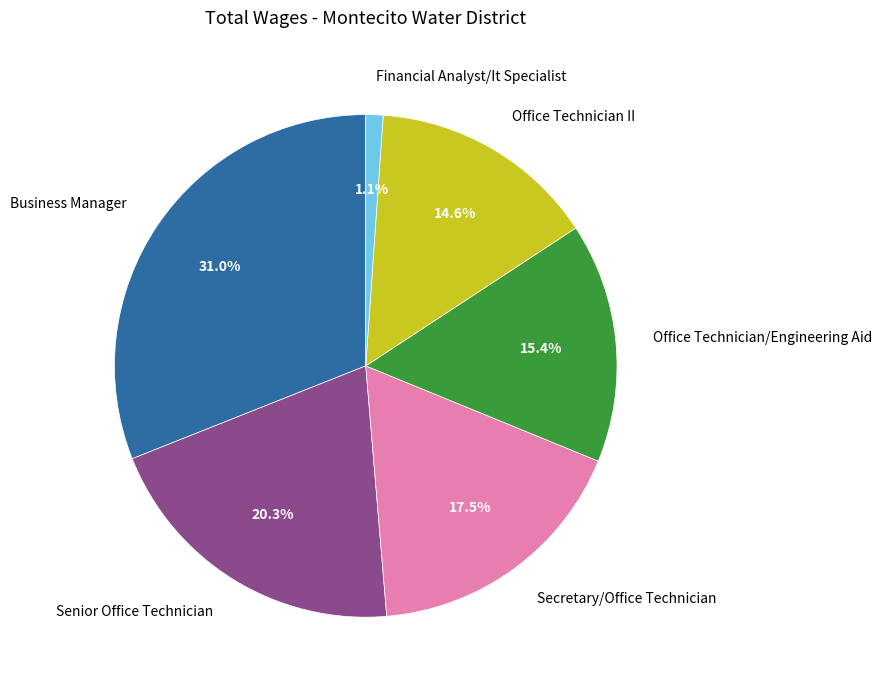

Combined, do Secretary/Office Technician and Financial Analyst/It Specialist account for over 50%?

No